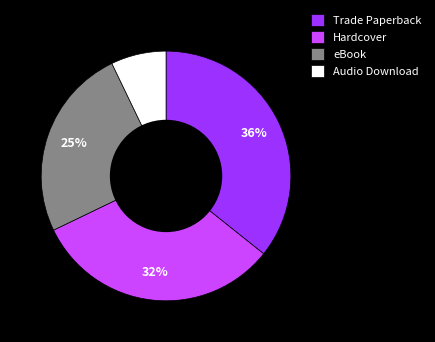

Which category has the smallest portion of the pie?

Audio Download